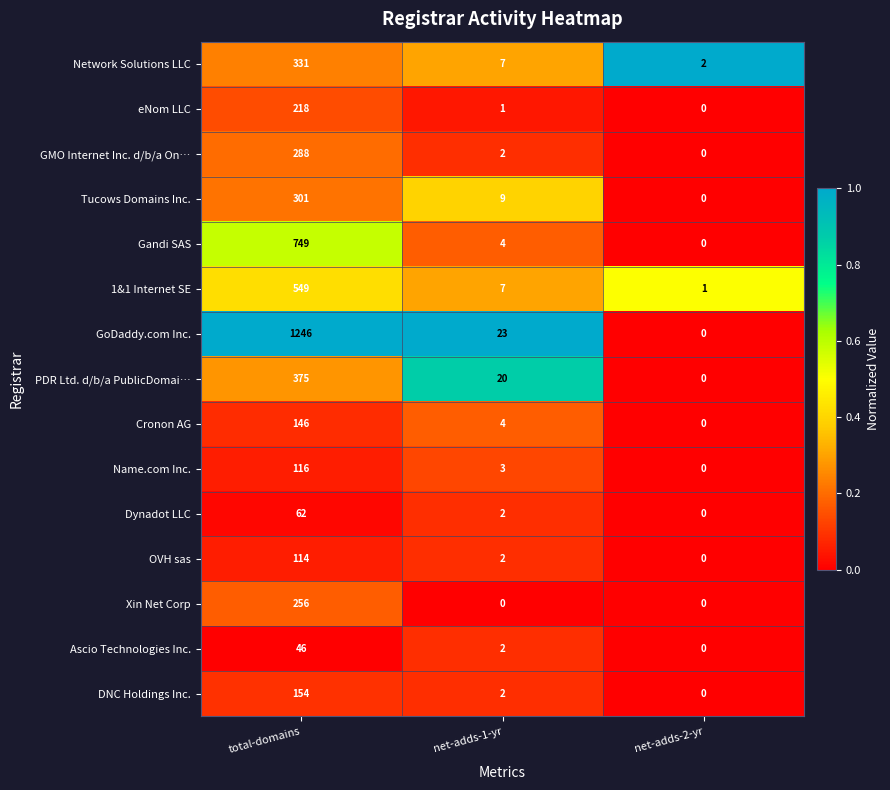

Is it true that Dynadot LLC equals 62 at total-domains?

True